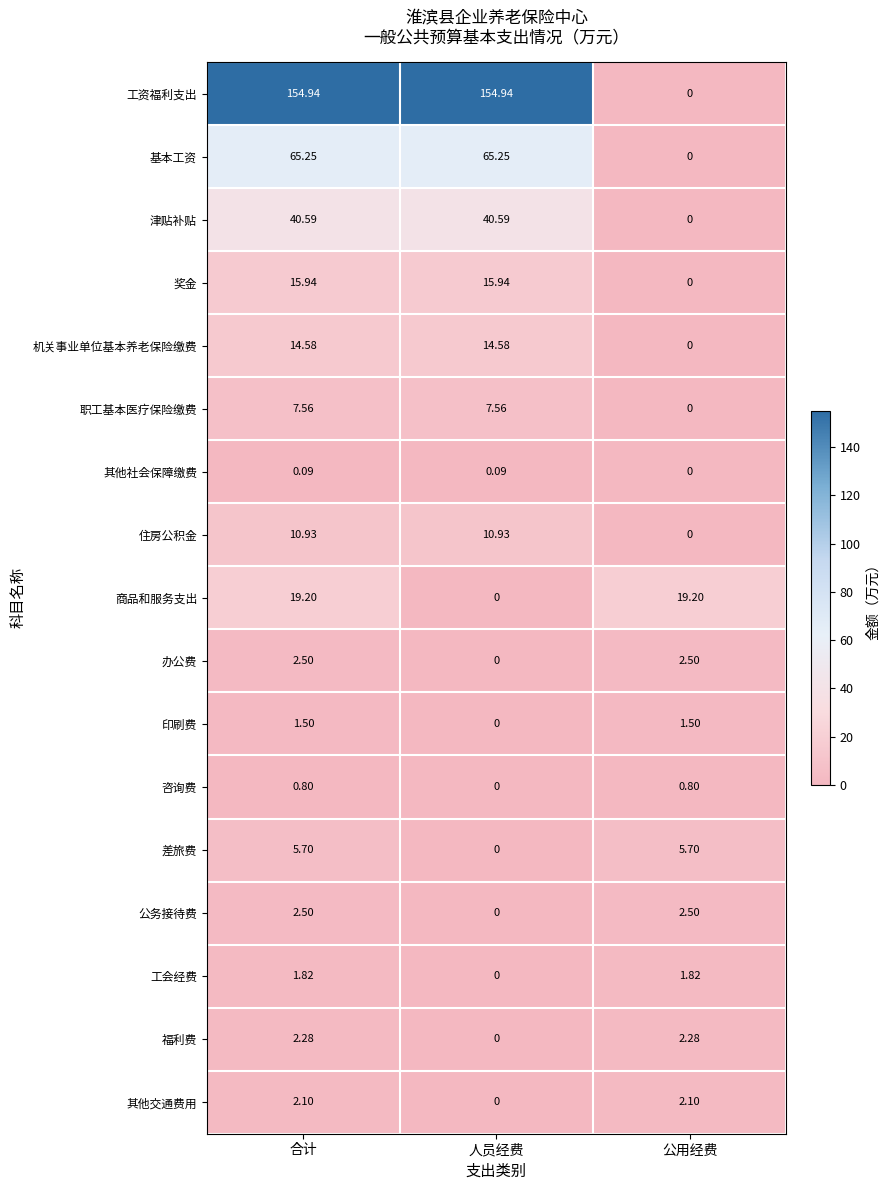

Which series has the widest spread of values?

工资福利支出